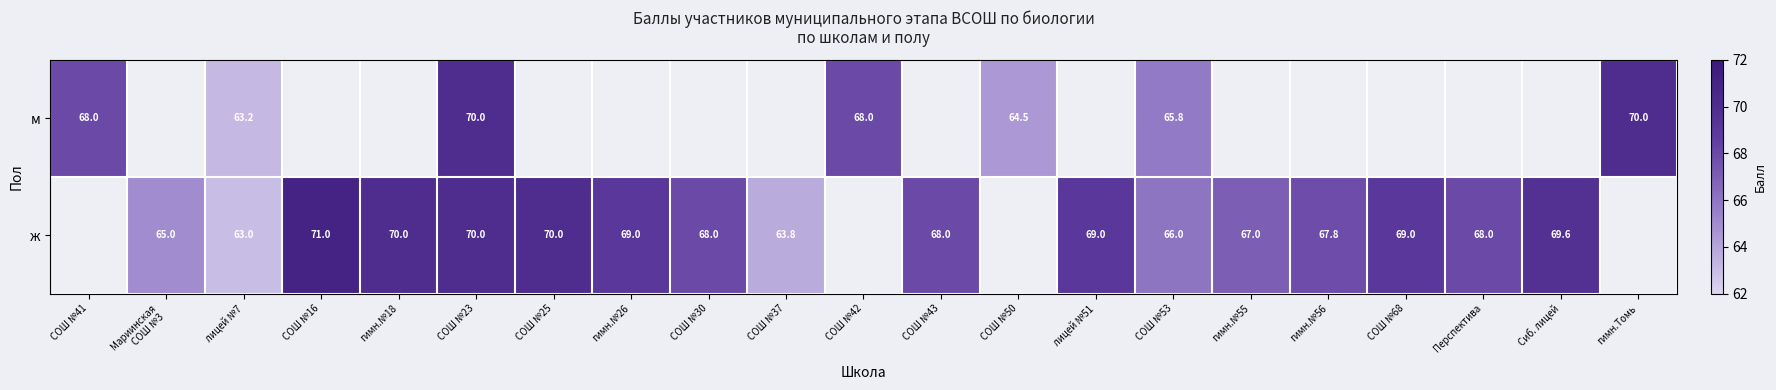

What is the sum of the м values at СОШ №23 and лицей №7?

133.2